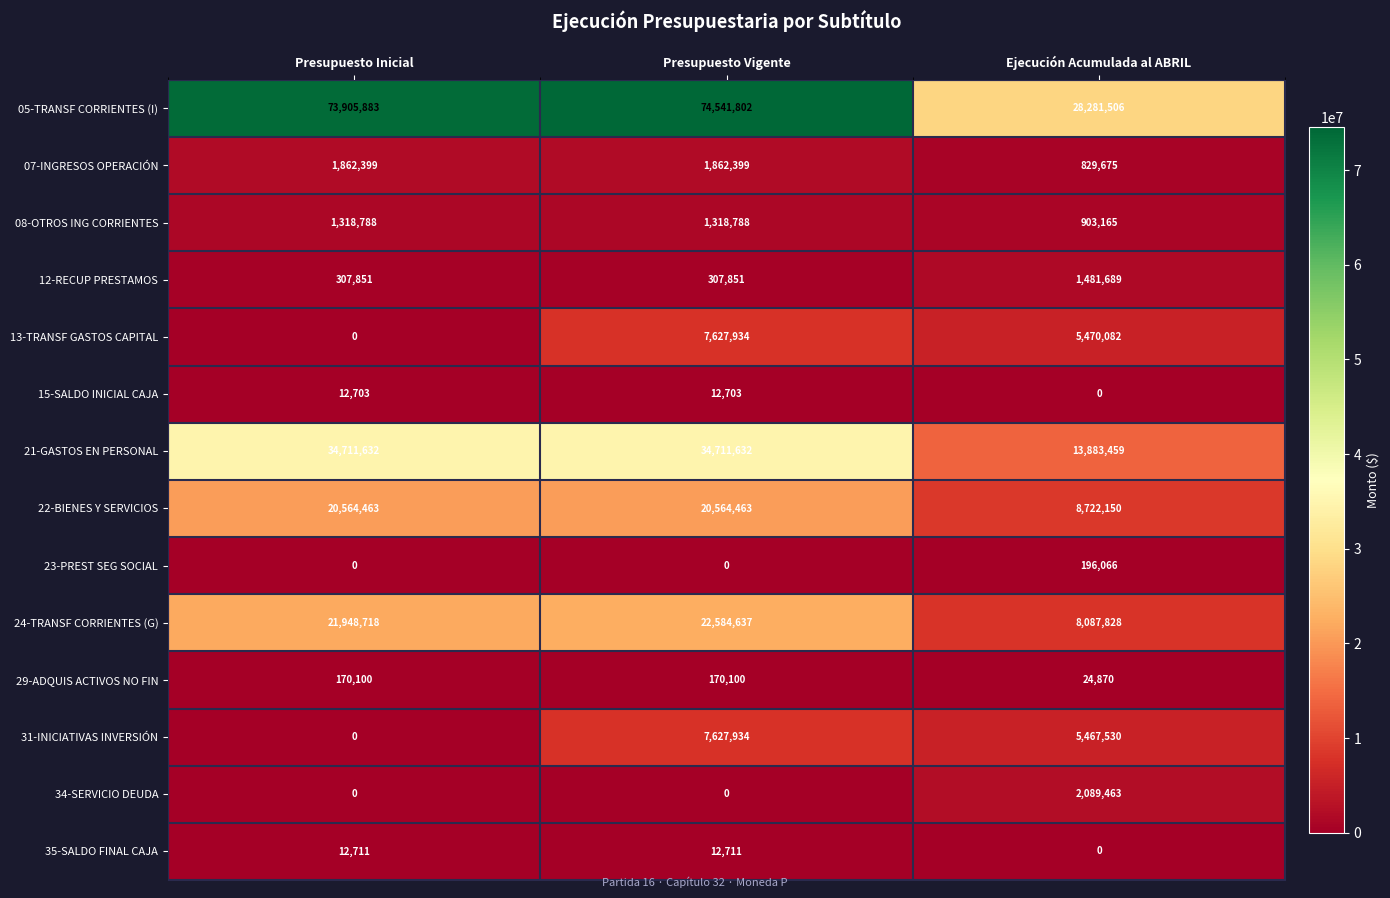

At which category is the sum across all series the highest?

Presupuesto Vigente